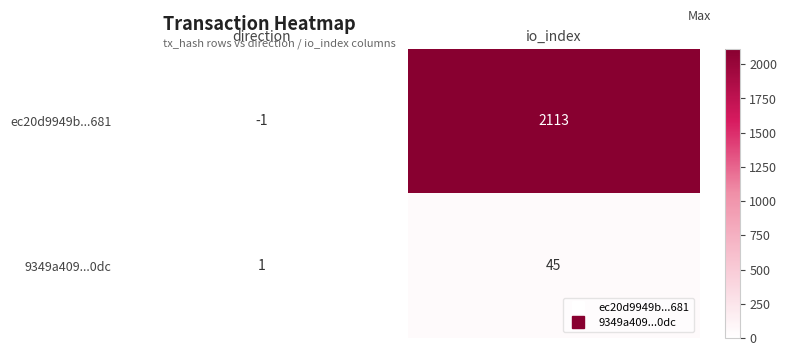

The value of ec20d9949b...681 at io_index is 2113. True or false?

True